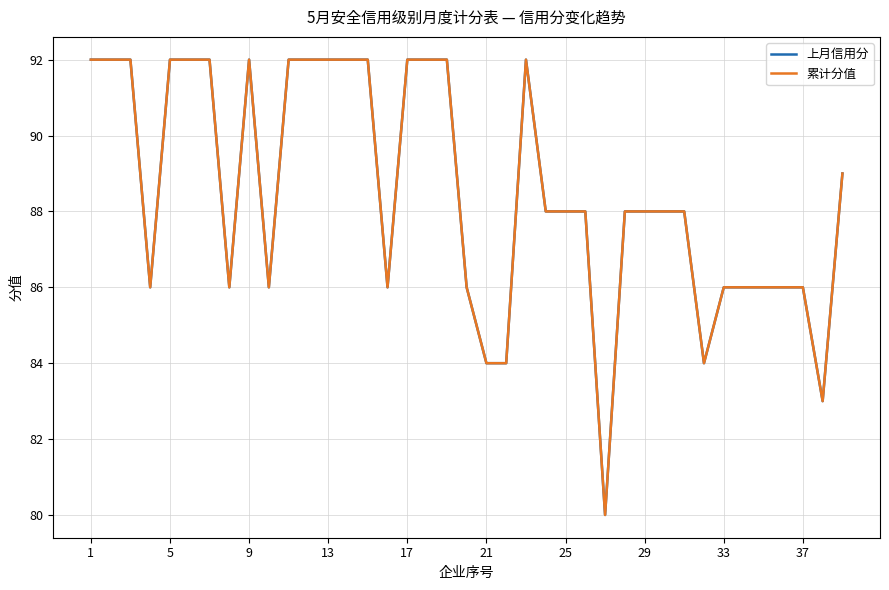

Is this an area chart (filled region under the line)?

No